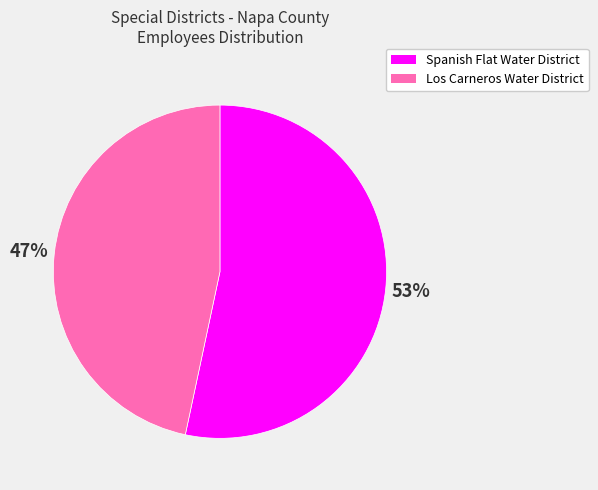

What is the majority slice?

Spanish Flat Water District